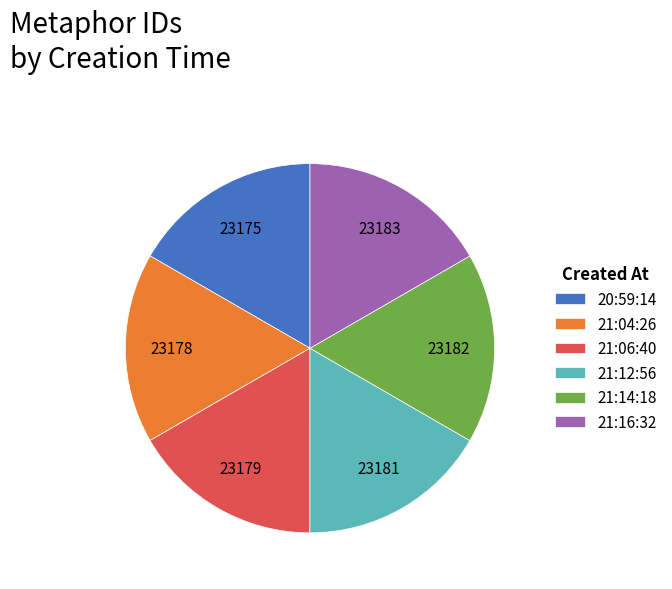

Do 21:06:40 and 20:59:14 together represent more than half of the pie?

No